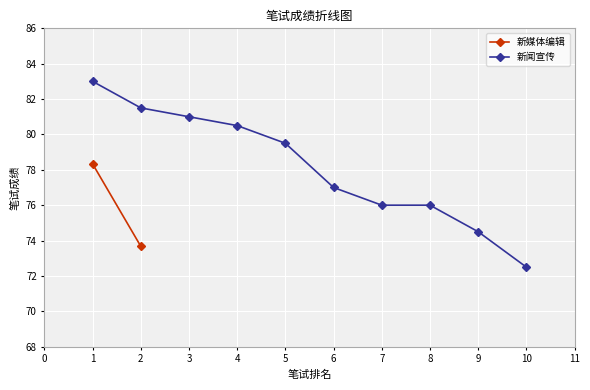

The 新闻宣传 series shows 23.4 at 3. True or false?

False